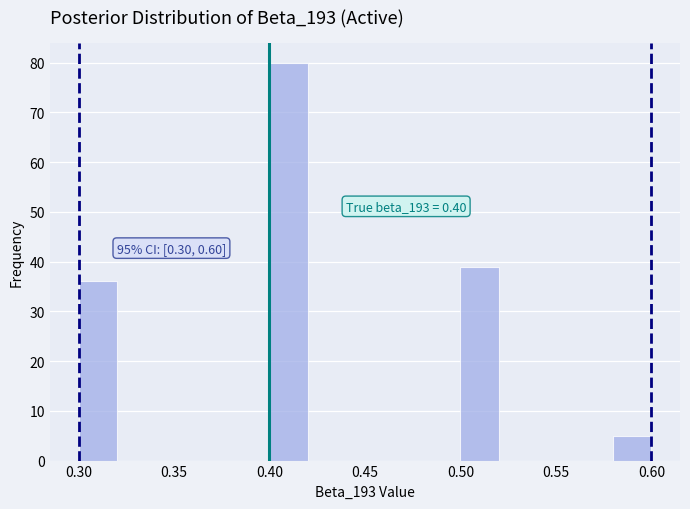

Over which range of the x-axis is the bar tallest?

0.40 to 0.42